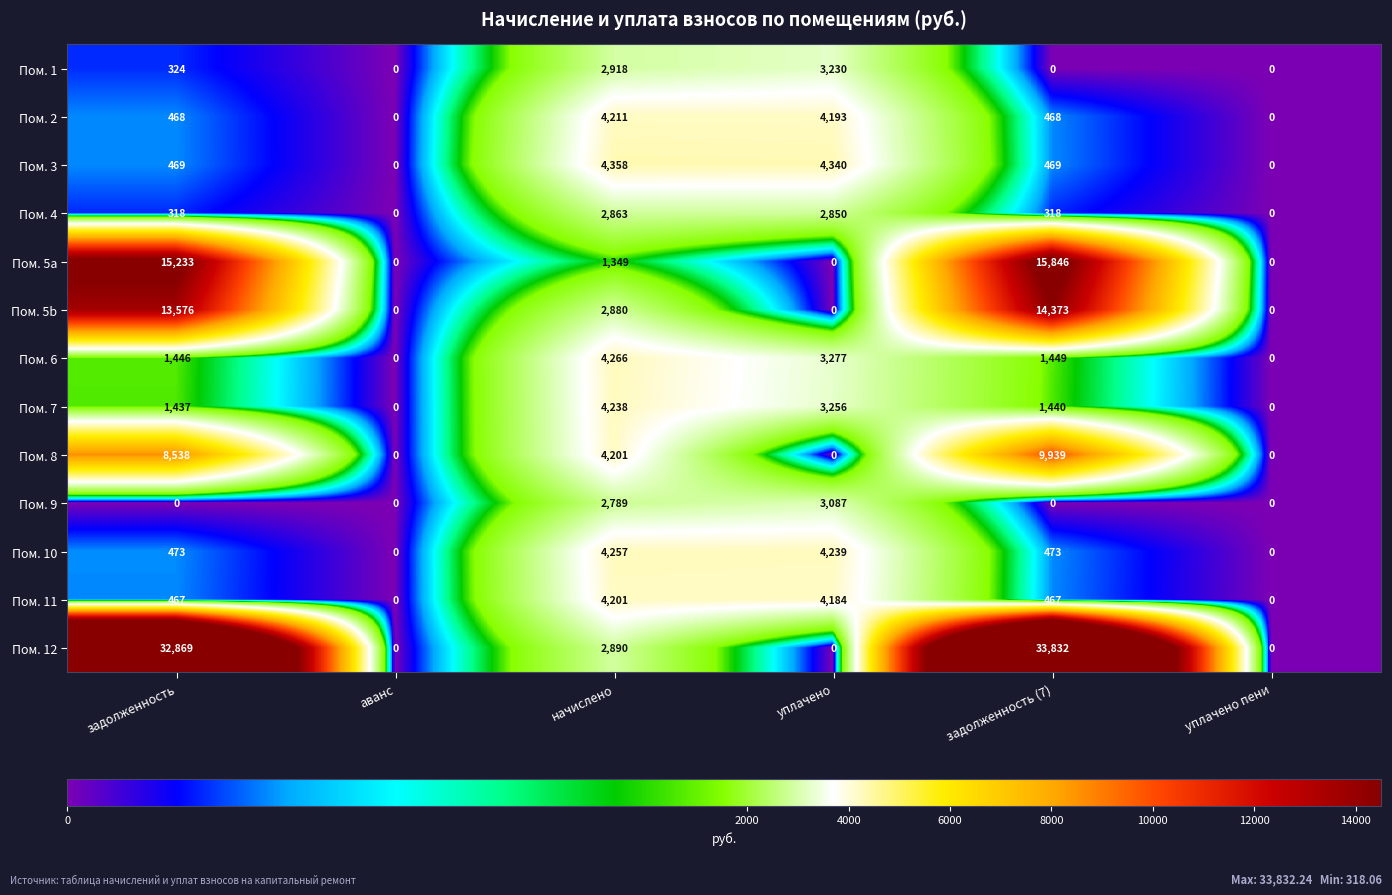

What is the total value across all series at уплачено?

32656